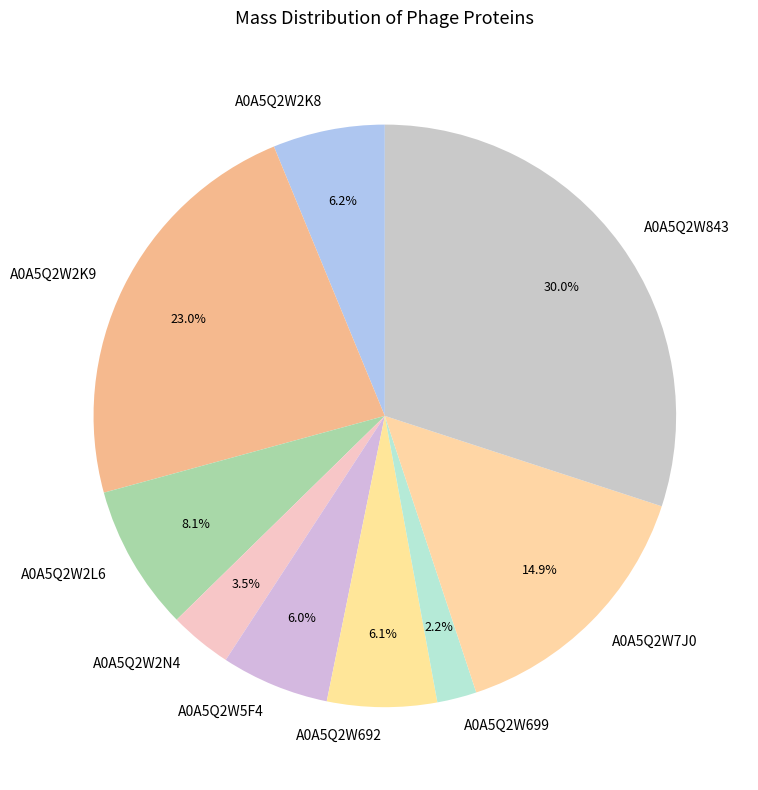

Is there a majority slice in this chart?

No